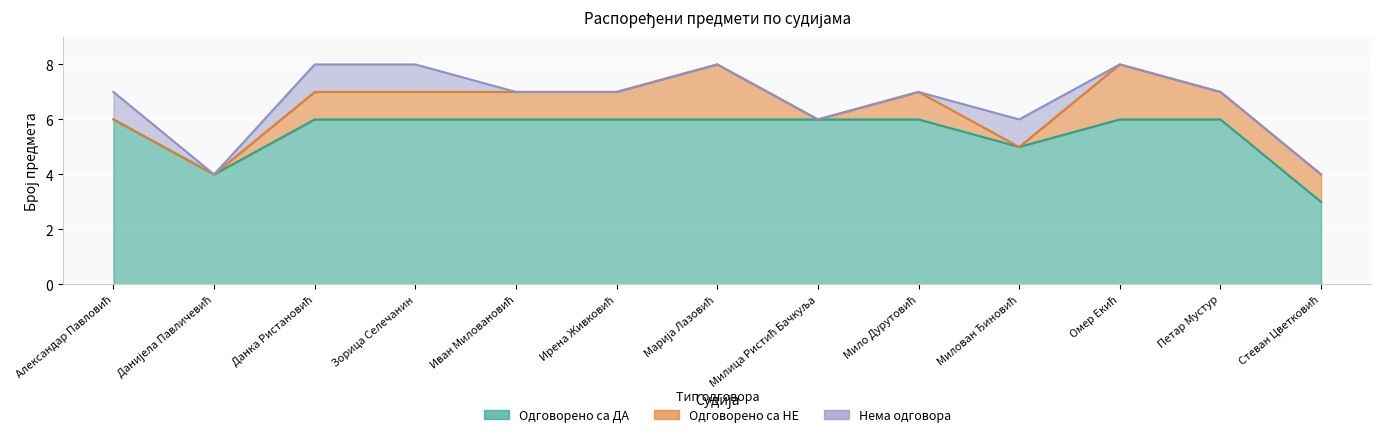

The Одговорено са НЕ series shows 1 at Зорица Селечанин. True or false?

True